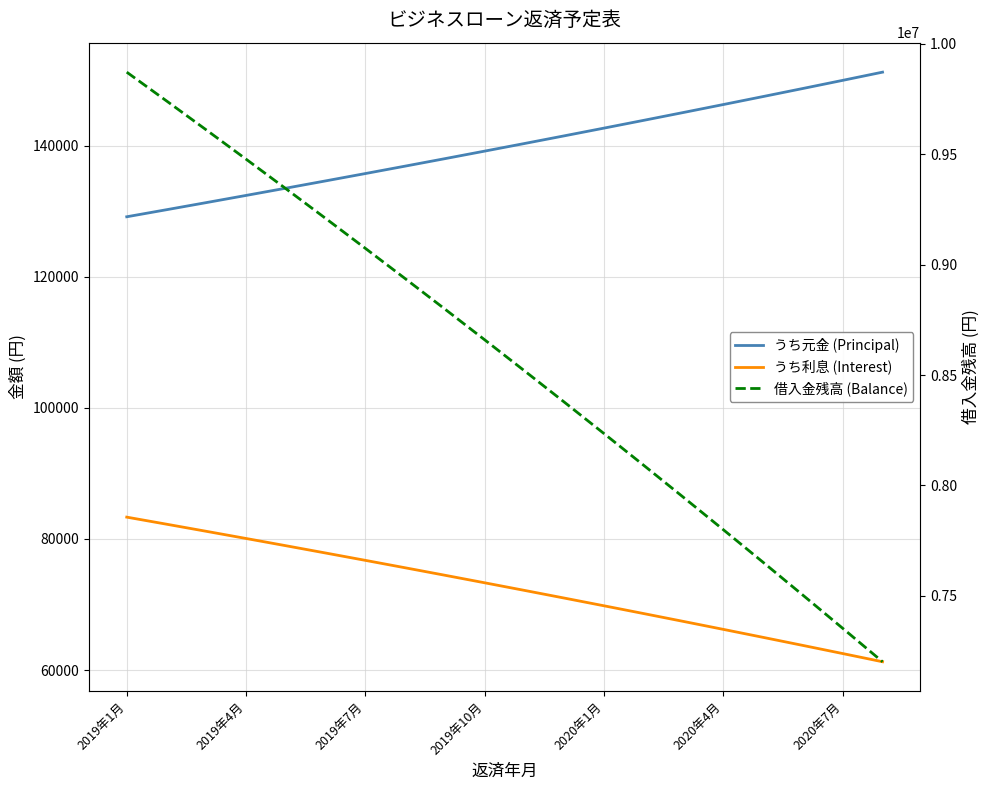

The うち利息 (Interest) series shows 44837.5 at 2020年1月. True or false?

False